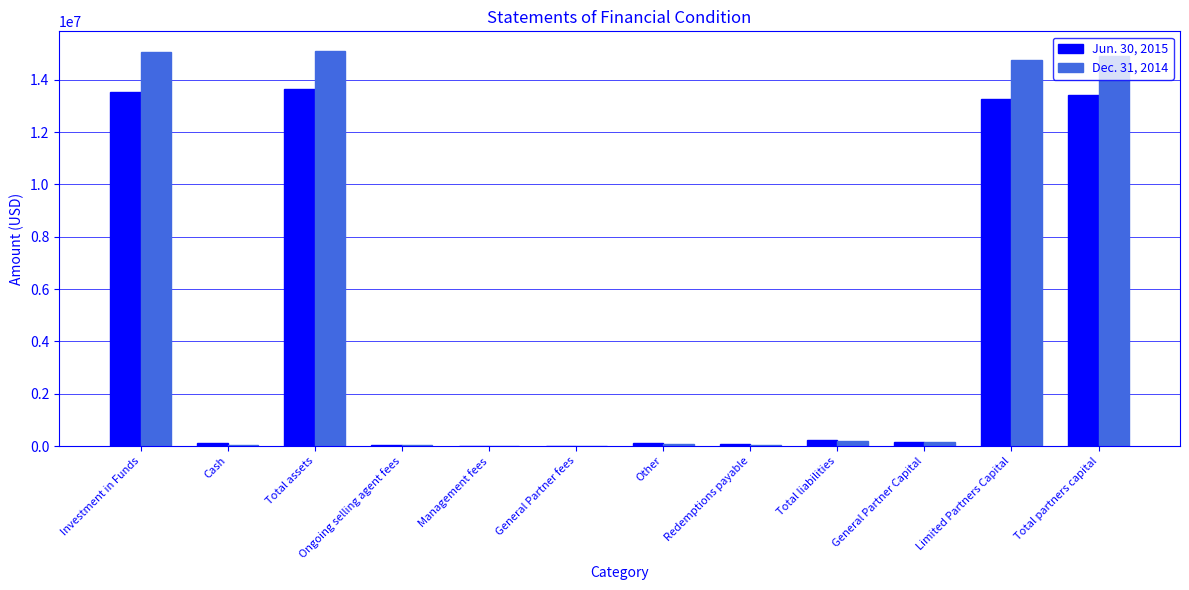

What is the sum of the Dec. 31, 2014 values at General Partner Capital and Total liabilities?

352159